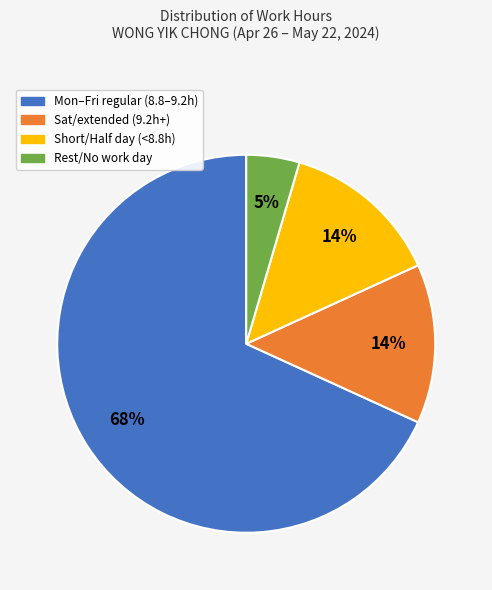

Do Short/Half day (<8.8h) and Sat/extended (9.2h+) together represent more than half of the pie?

No